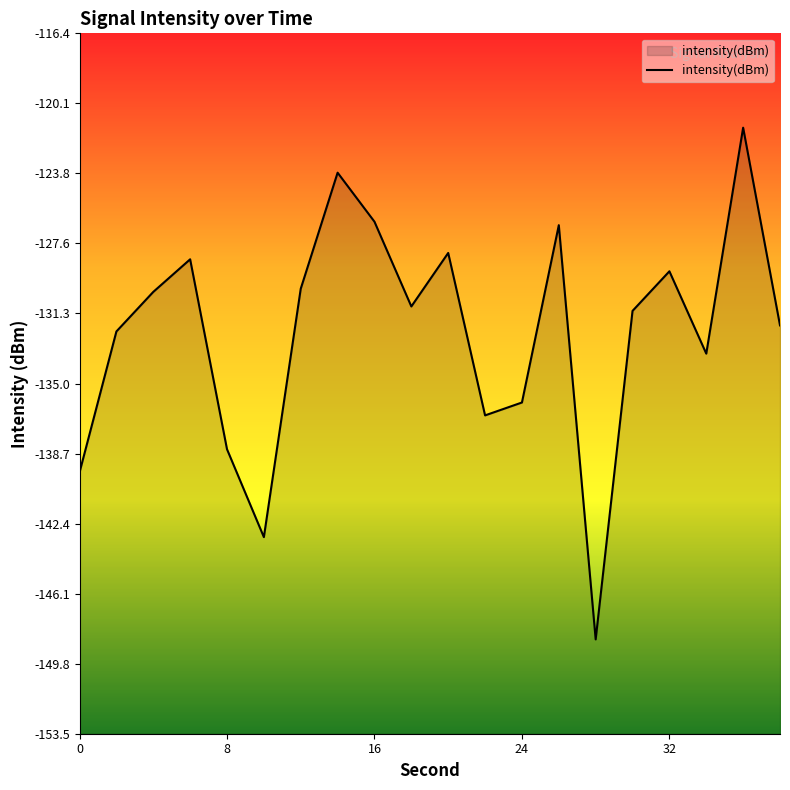

What is the approximate value at 8?

-138.5